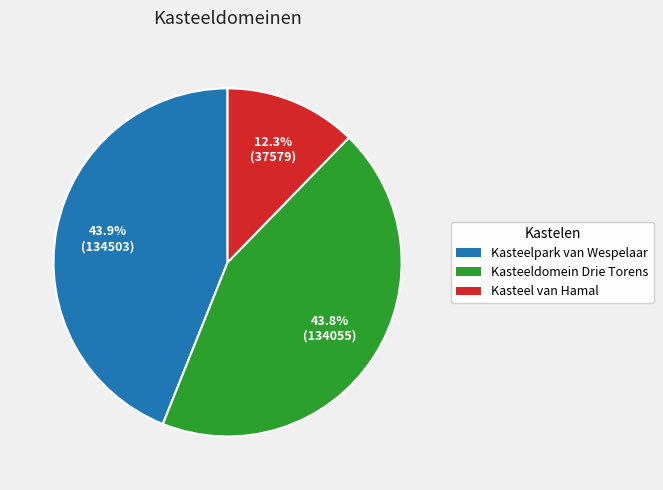

Between Kasteeldomein Drie Torens and Kasteel van Hamal, which is larger?

Kasteeldomein Drie Torens